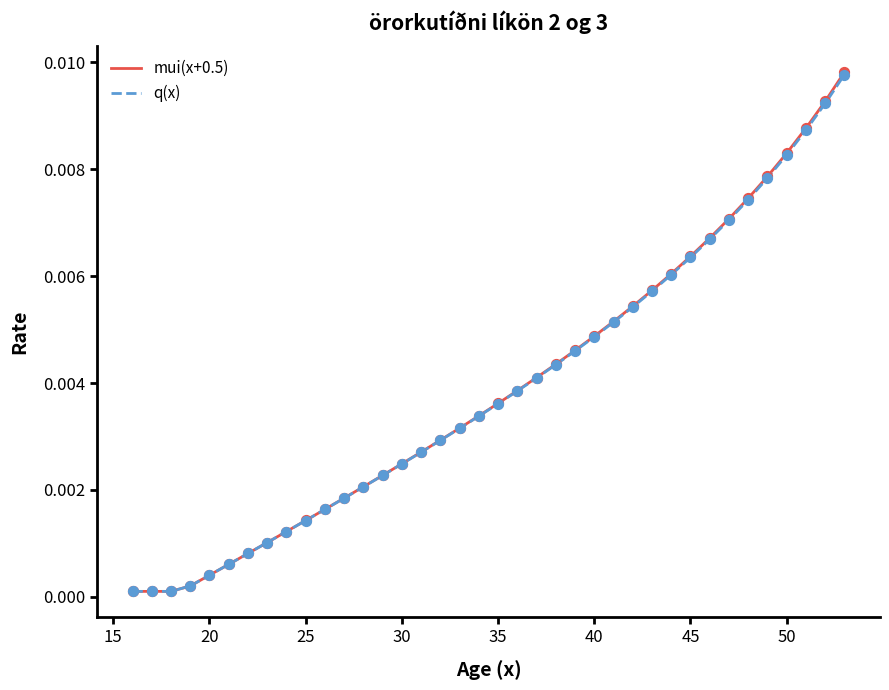

Which series has the largest range (max minus min)?

mui(x+0.5)